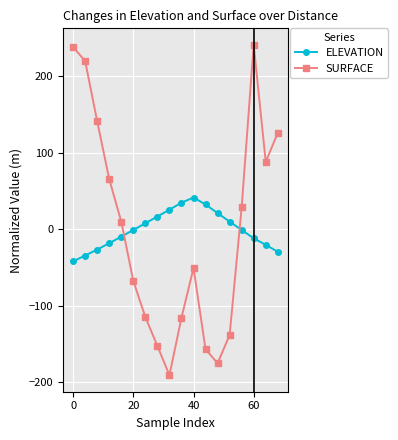

What is the minimum value for SURFACE?

-190.6